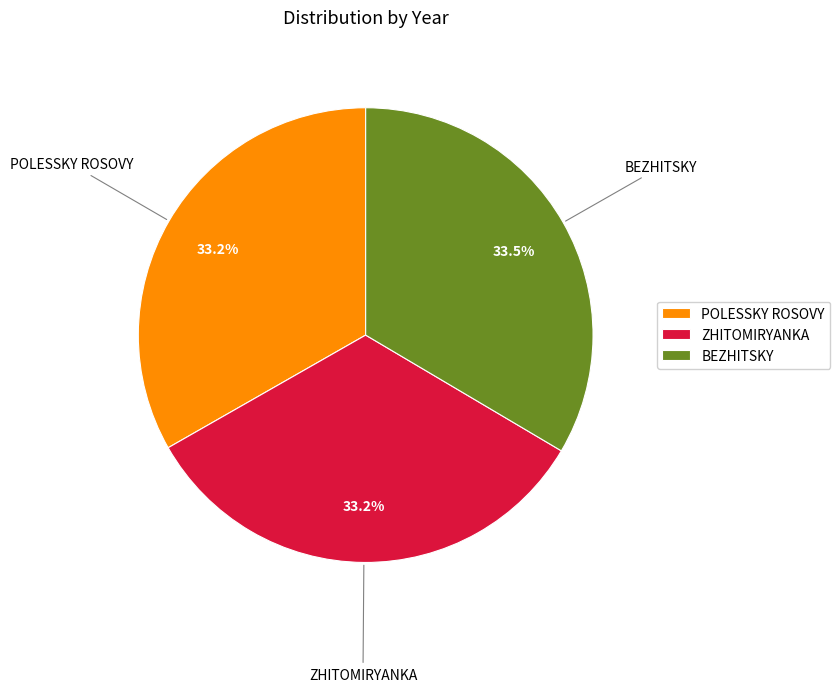

To the nearest percent, what is the average slice percentage?

33%